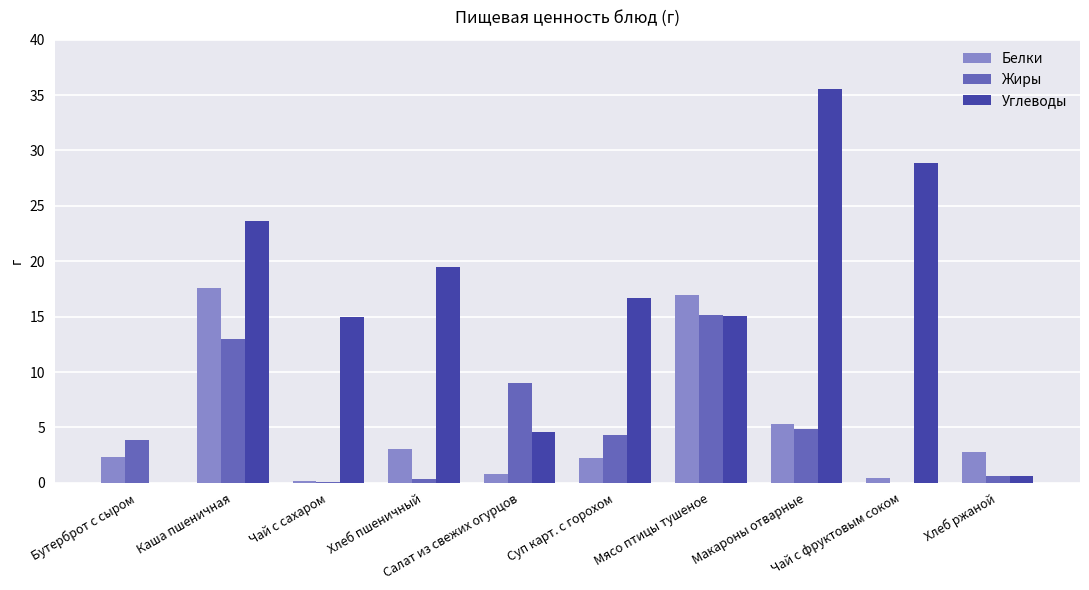

Which series has the largest total across all categories?

Углеводы